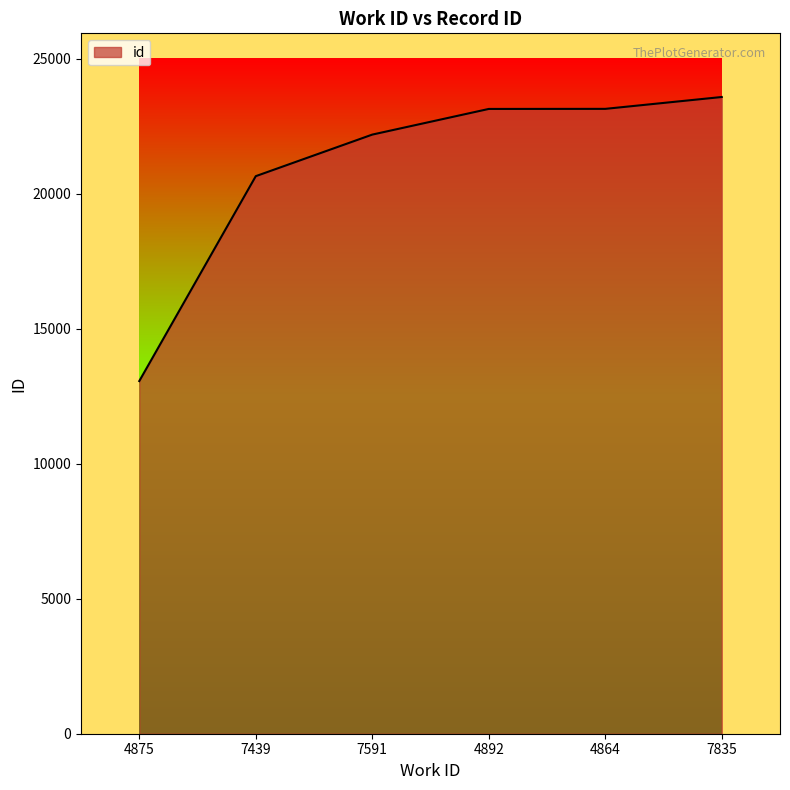

What is the sum of all values?

125740